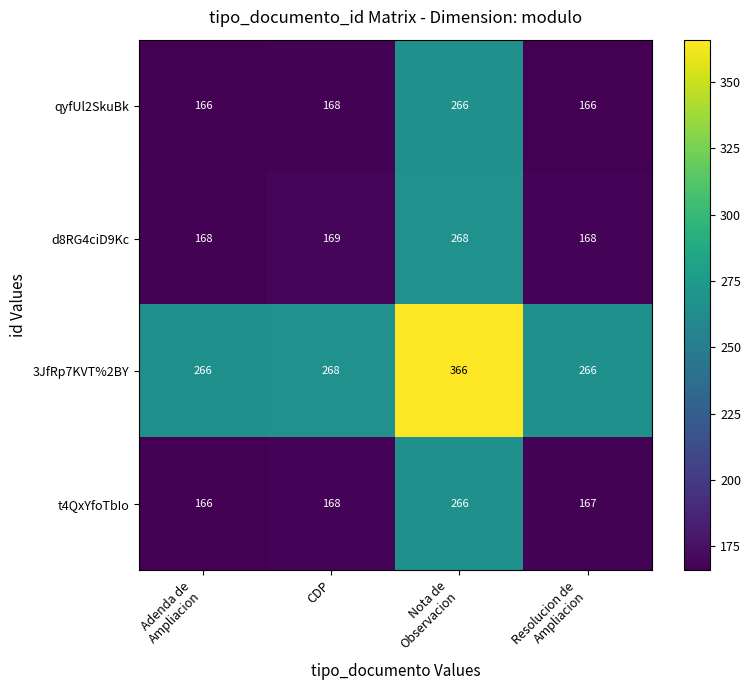

Where is qyfUl2SkuBk nearest to the value 216?

CDP